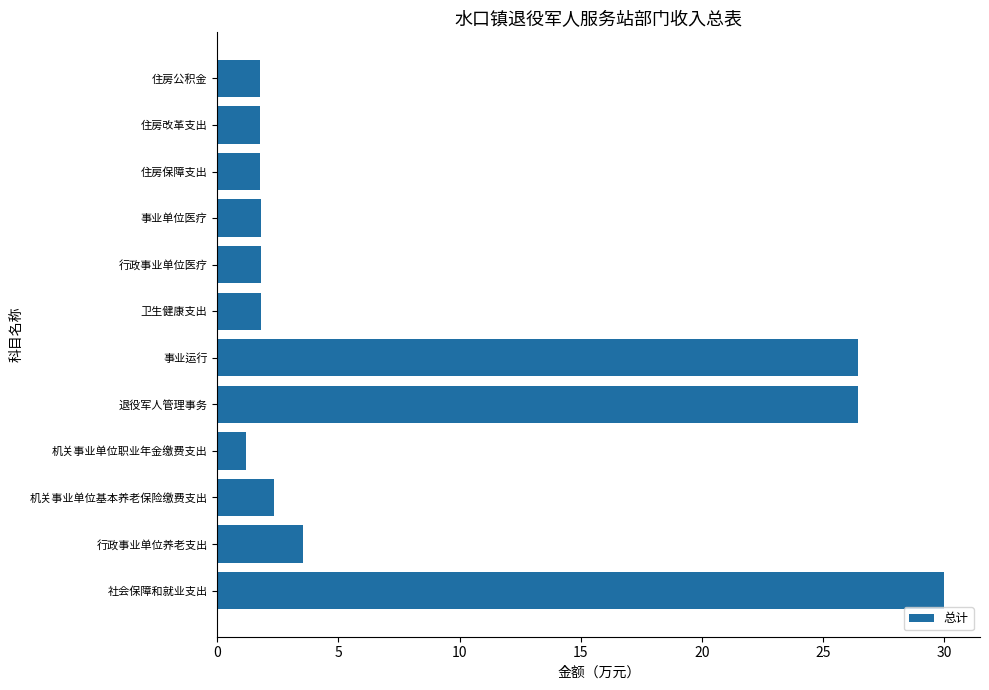

Is it true that the value at 事业运行 is 46.0?

False